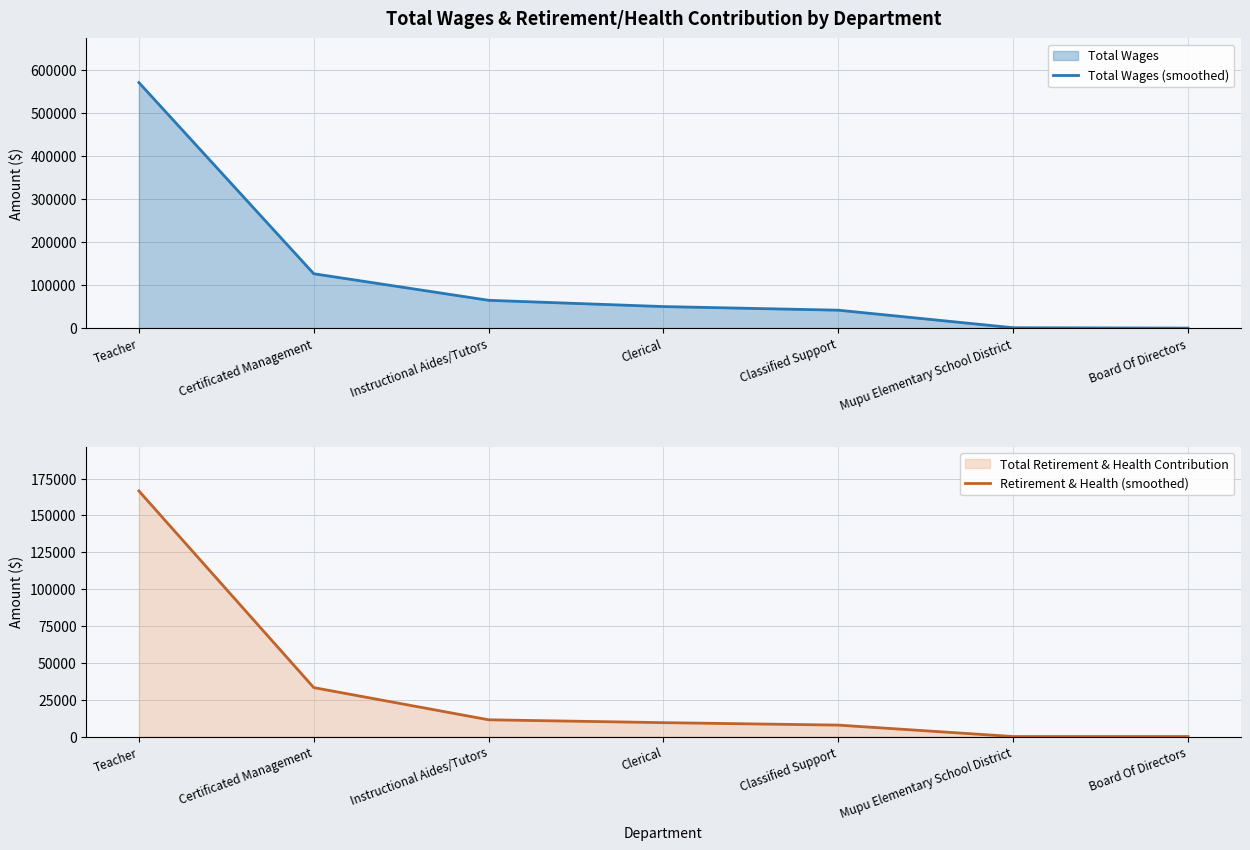

How many data points in Total Wages (smoothed) are above 50022?

3